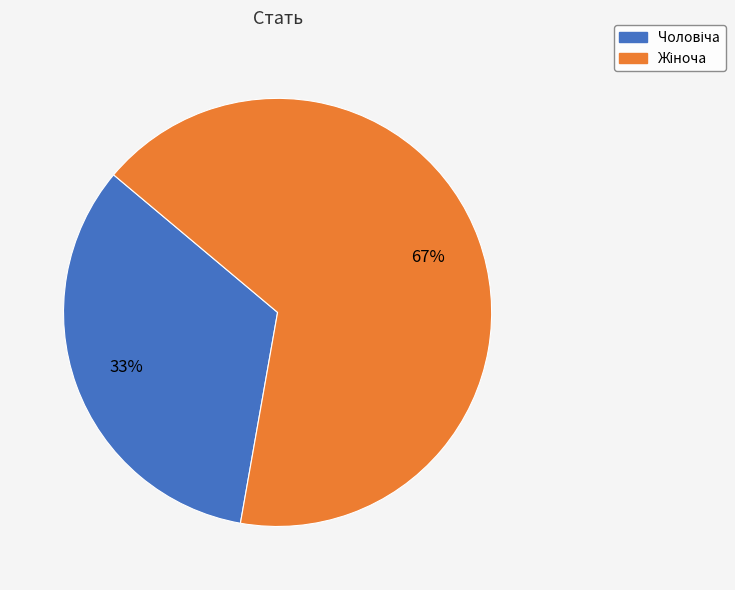

To the nearest percent, what is the average slice percentage?

50%